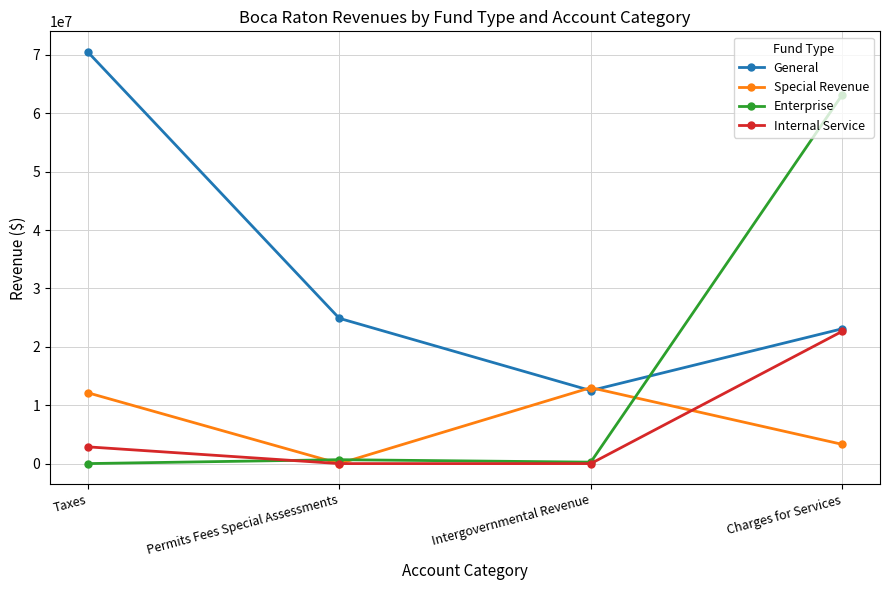

Does the chart display data point markers on the line(s)?

Yes